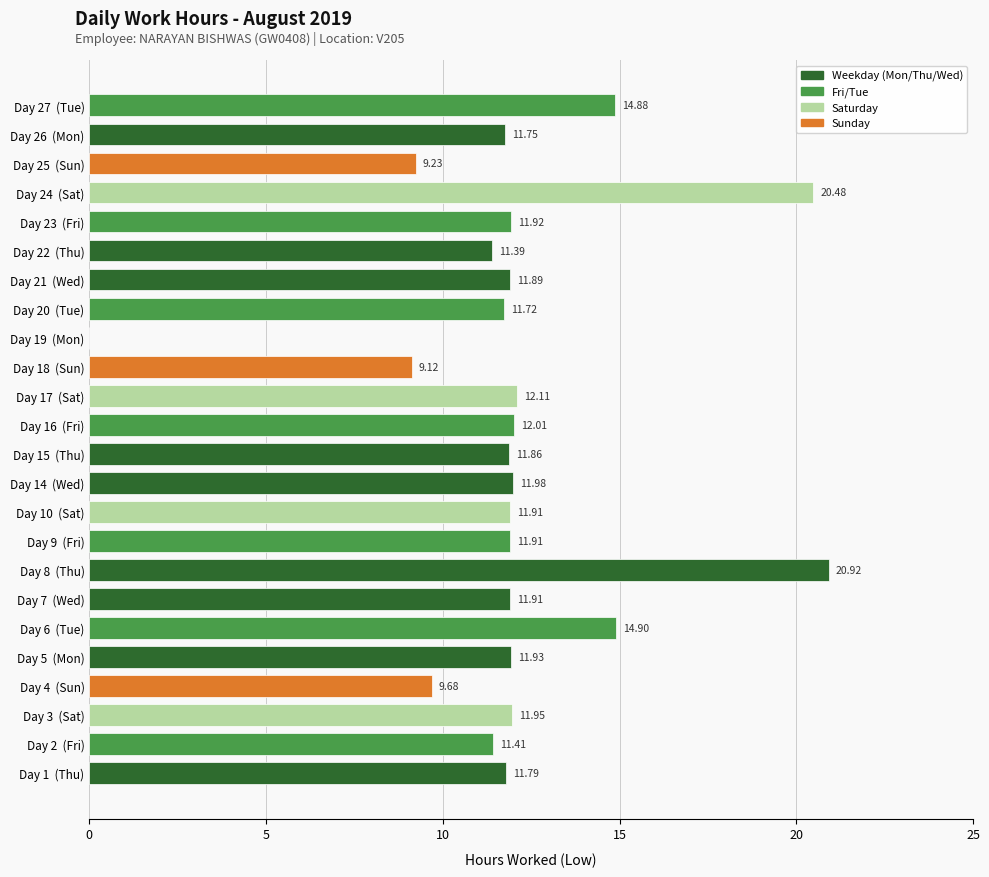

Approximately how many times larger is the value at Day 4  (Sun) compared to Day 14  (Wed)?

0.8